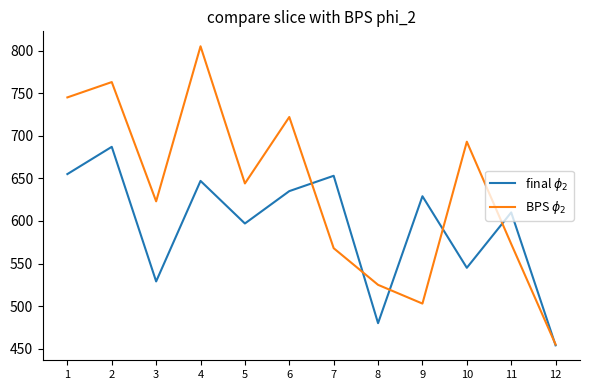

What is the total value across all series at 11?

1183